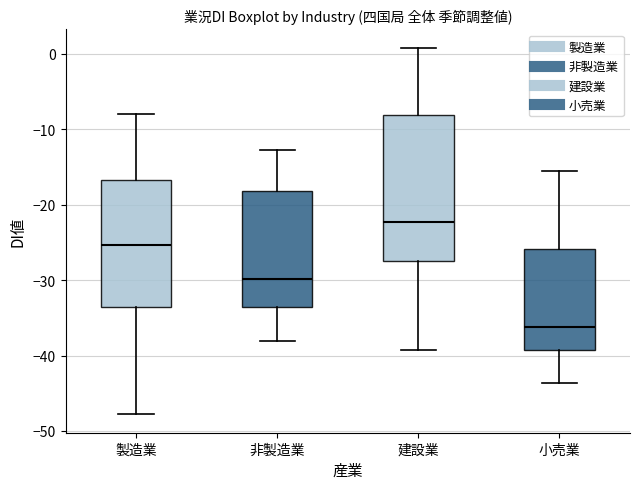

Where does the median line of the box for 製造業 sit on the y-axis? The values are not printed on the chart, so give them approximately, as read against the axis.

-25